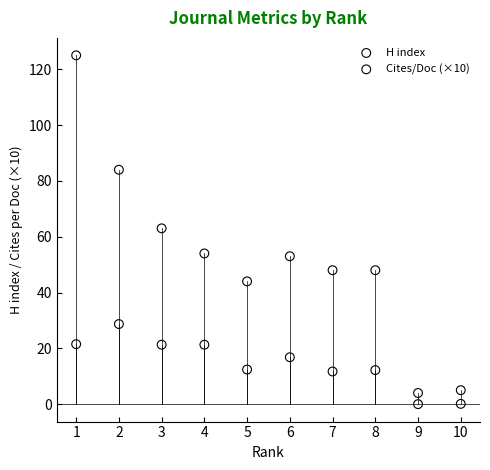

Which series has the widest spread of Y values?

H index